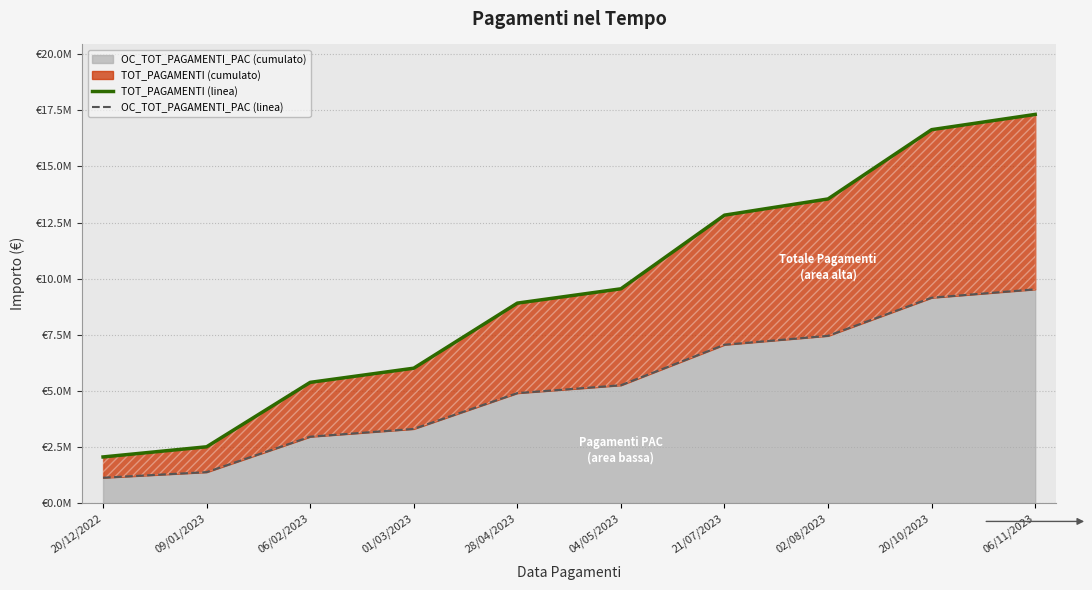

Which series has the largest total across all categories?

TOT_PAGAMENTI (linea)